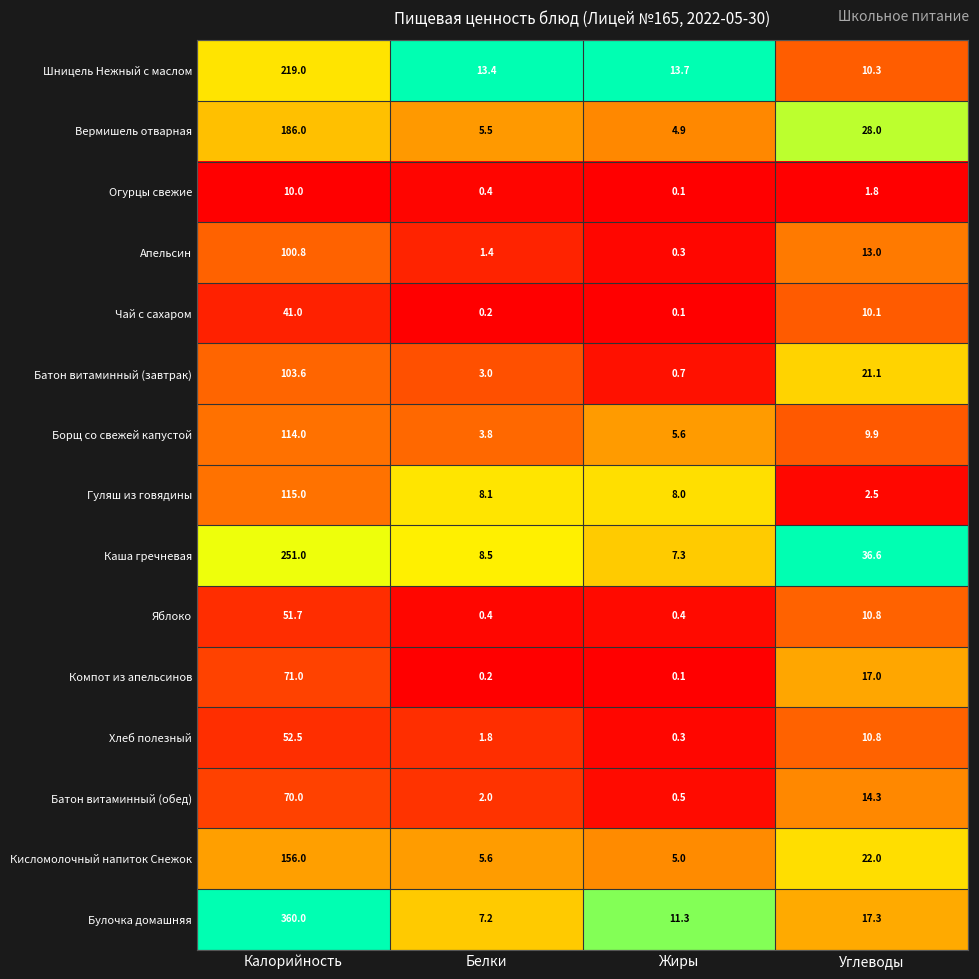

List the labels in order of Компот из апельсинов value, largest first.

Калорийность, Углеводы, Белки, Жиры